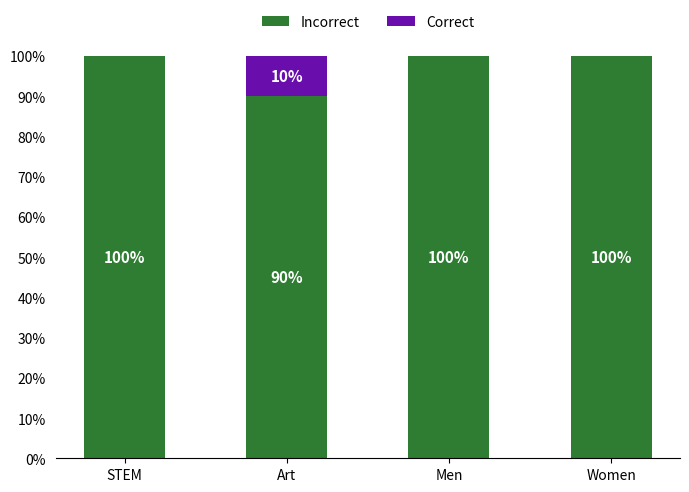

Are the bars horizontal?

No